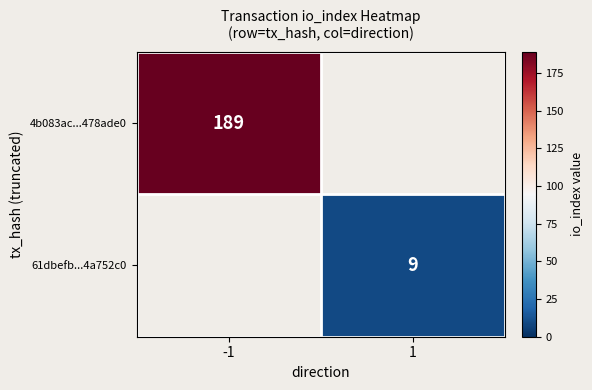

The value of 61dbefb...4a752c0 at 1 is 9. True or false?

True